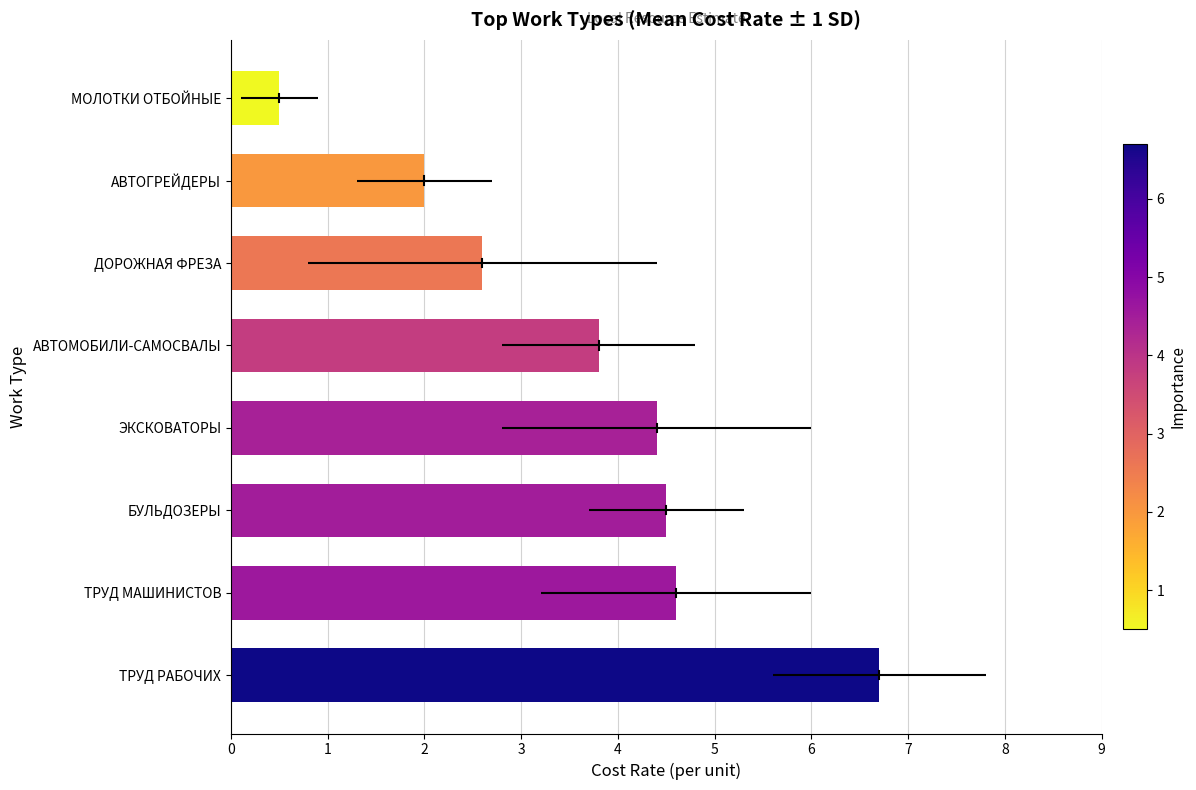

What is the ratio of the value at ЭКСКОВАТОРЫ to the value at ТРУД РАБОЧИХ?

0.7